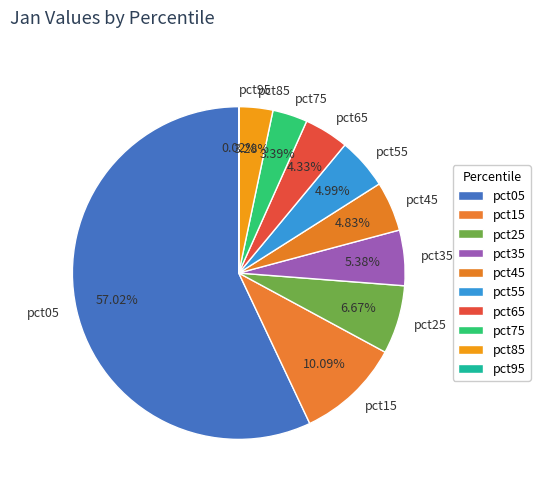

Combined, do pct25 and pct75 account for over 50%?

No